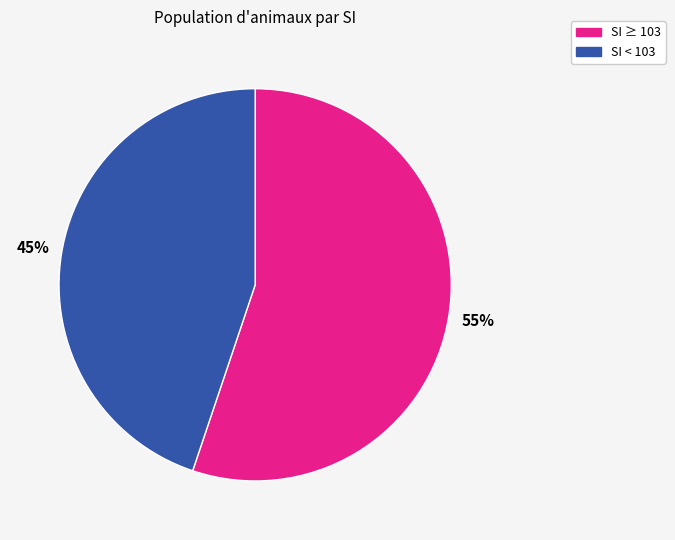

To the nearest percent, what is the average slice percentage?

50%